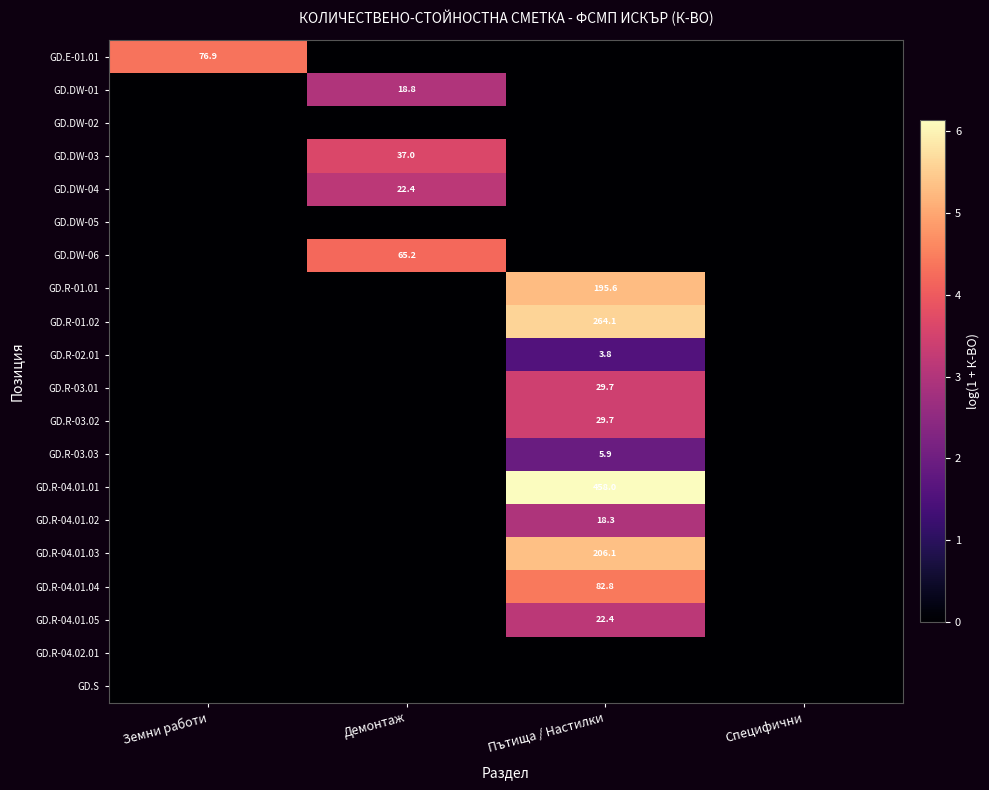

The value of GD.R-02.01 at Пътища / Настилки is 5.8. True or false?

False